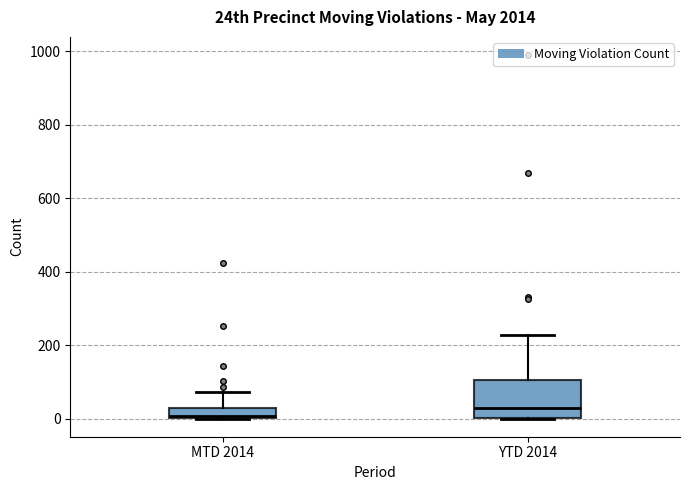

Which box has the lowest median line?

MTD 2014